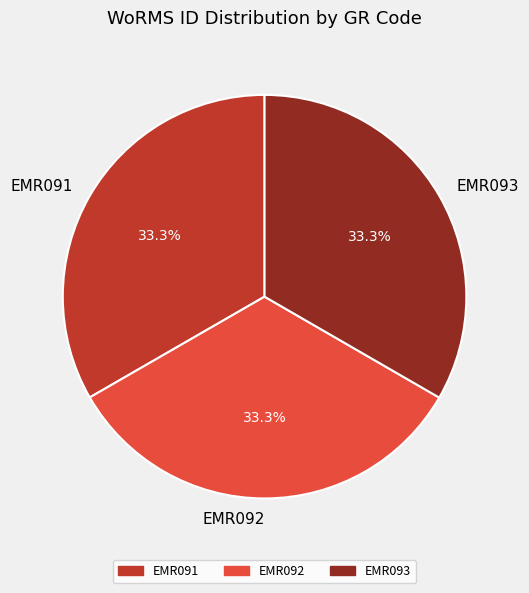

Combined, what portion of the pie is EMR092 and EMR091?

66.7%